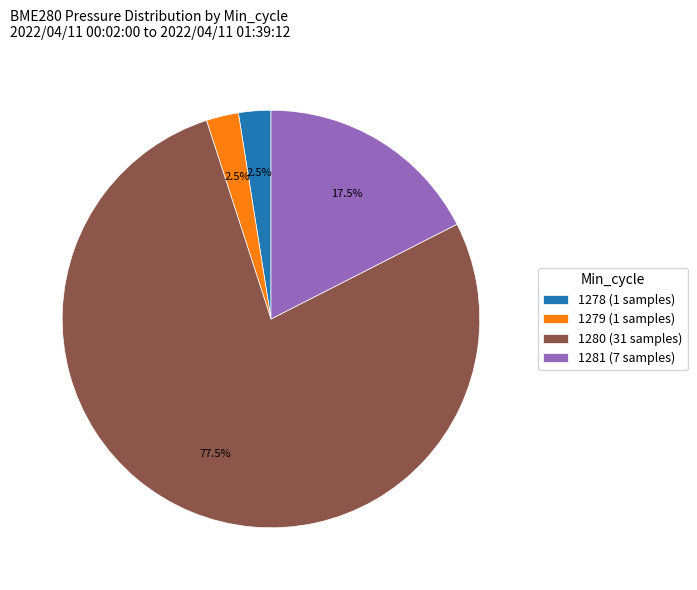

What is the total percentage of 1278 and 1279?

5.0%